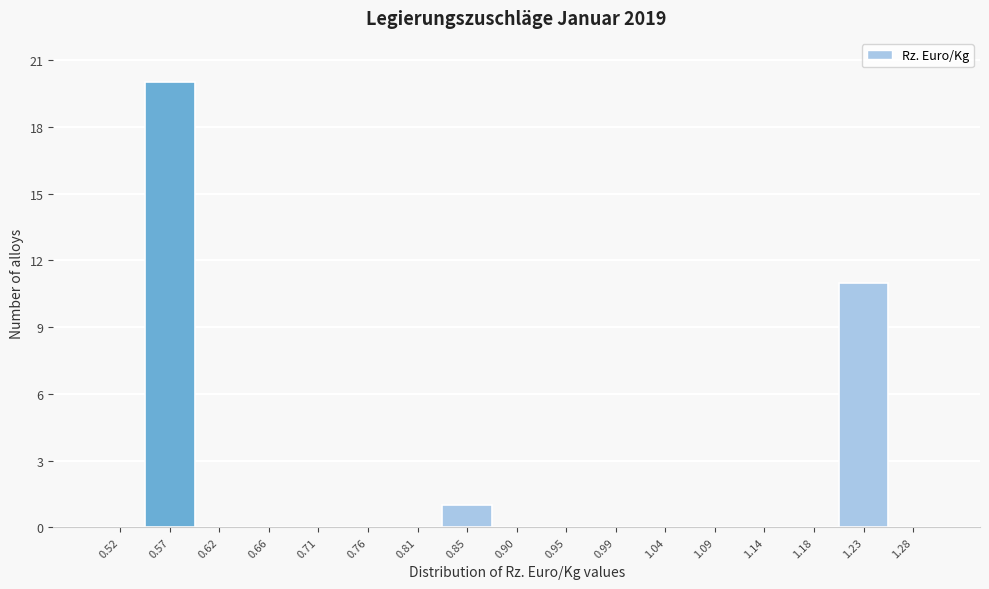

What is the height of the bar covering 0.545 to 0.595 on the x-axis? Neither the bar edges nor the heights are printed on the chart, so give them approximately, as read against the axes.

20